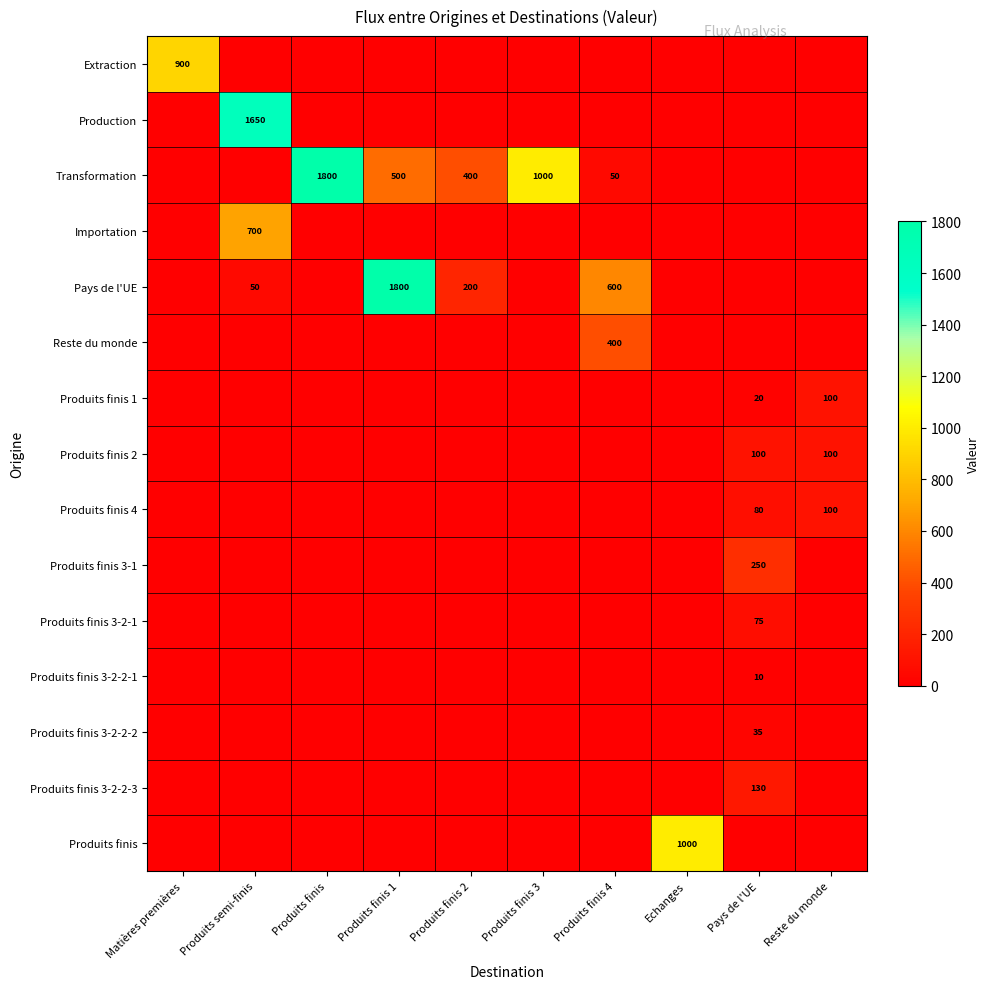

At which category is the sum across all series the highest?

Produits semi-finis